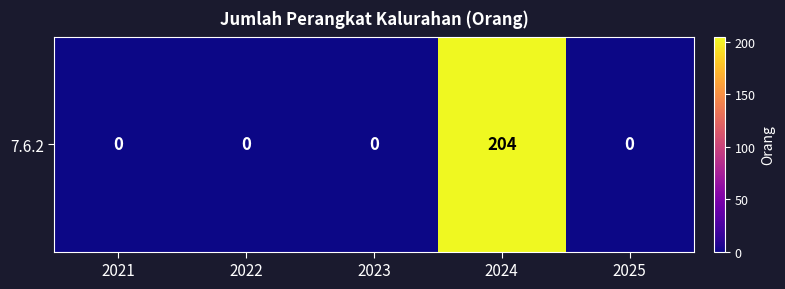

What is the change in value from 2022 to 2024?

+204